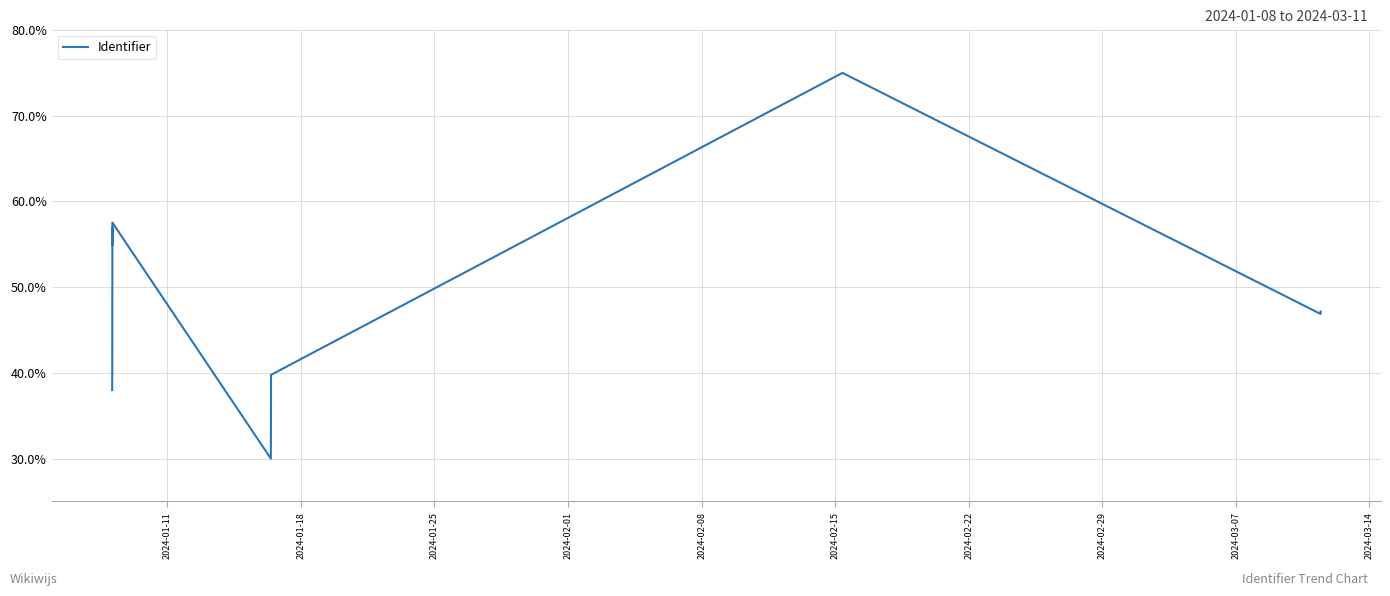

True or false: the data shows 18.8 at 2024-02-08.

False